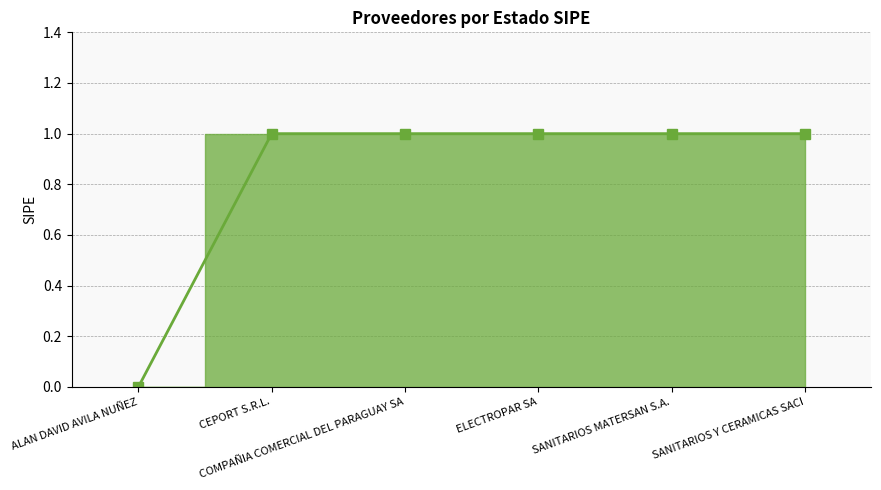

Reading right to left, transcribe all the data shown in this chart.

1	1	1	1	1	0